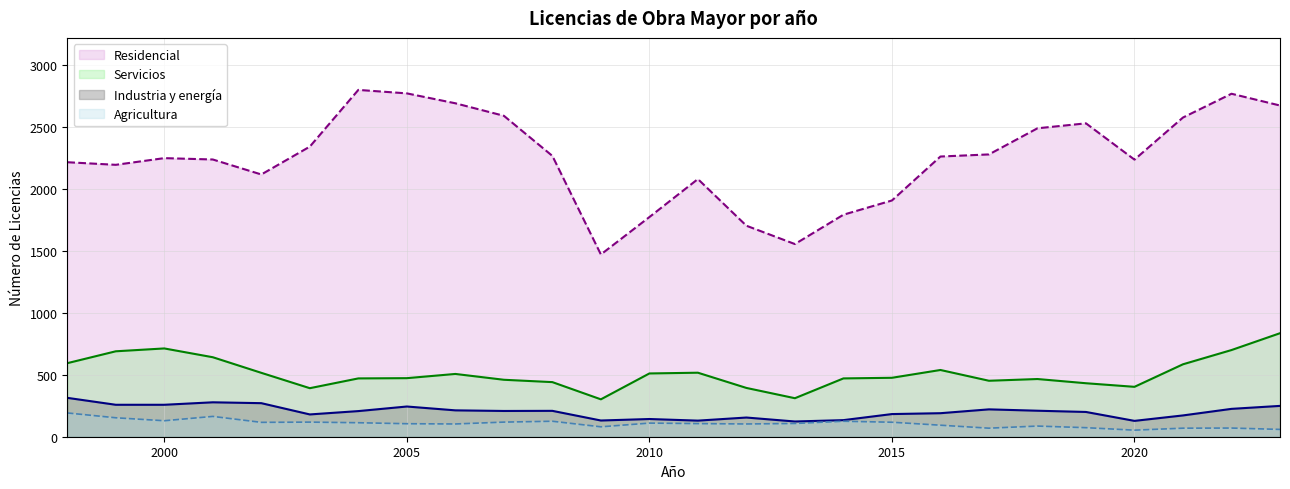

List the series in order of their peak value, highest first.

Residencial, Servicios, Industria y energía, Agricultura